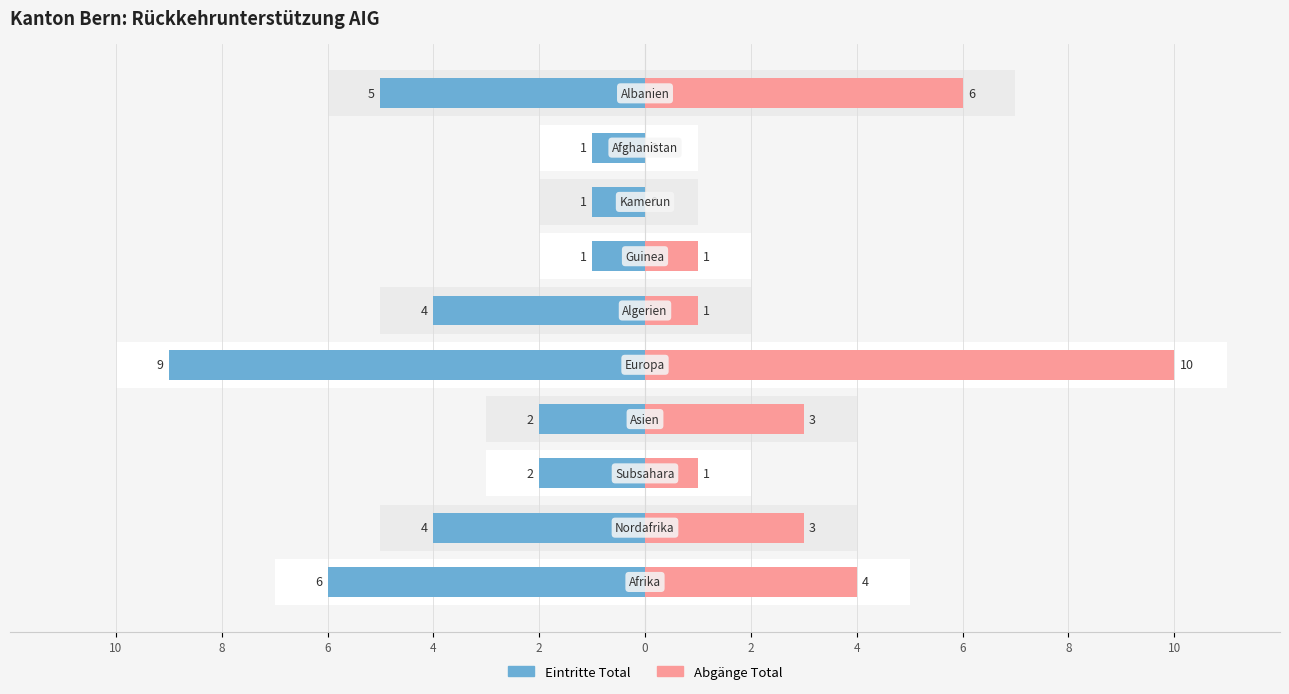

Reading left to right, list all the values displayed in this chart.

Eintritte Total: -6	-4	-2	-2	-9	-4	-1	-1	-1	-5
Abgänge Total: 4	3	1	3	10	1	1	0	0	6